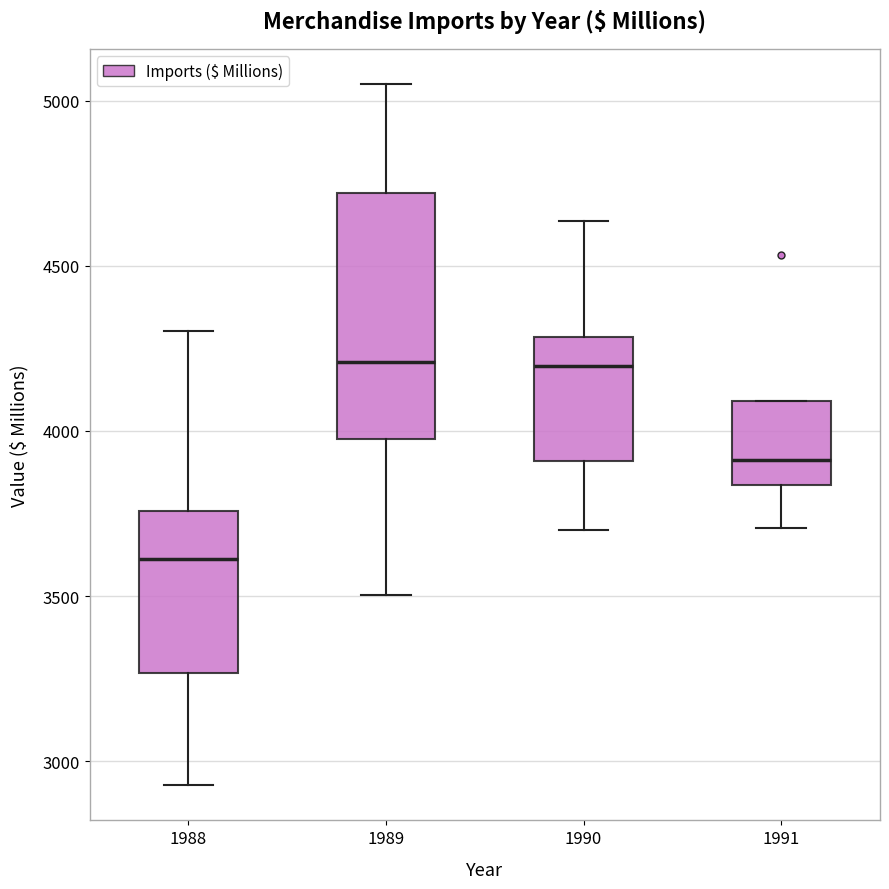

Comparing the boxes themselves (not the whiskers), which one is the tallest?

1989